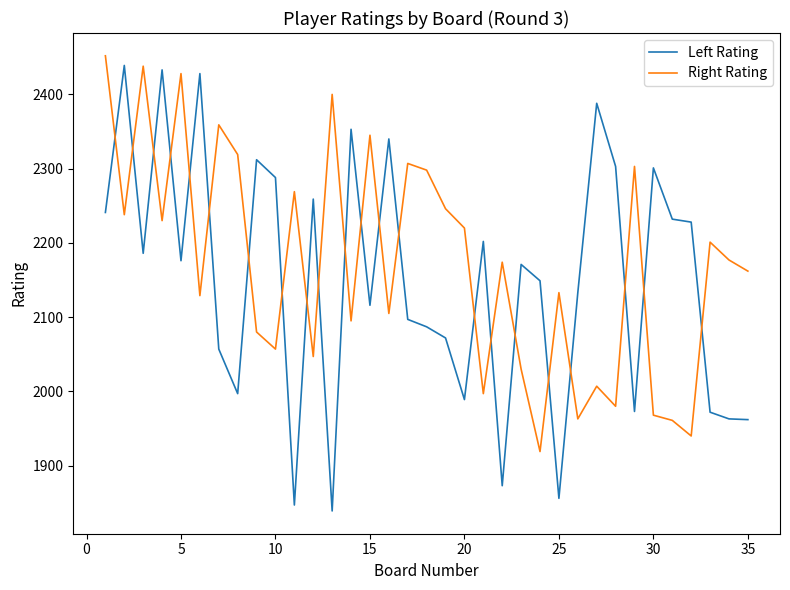

What is the highest value of the Right Rating series?

2452